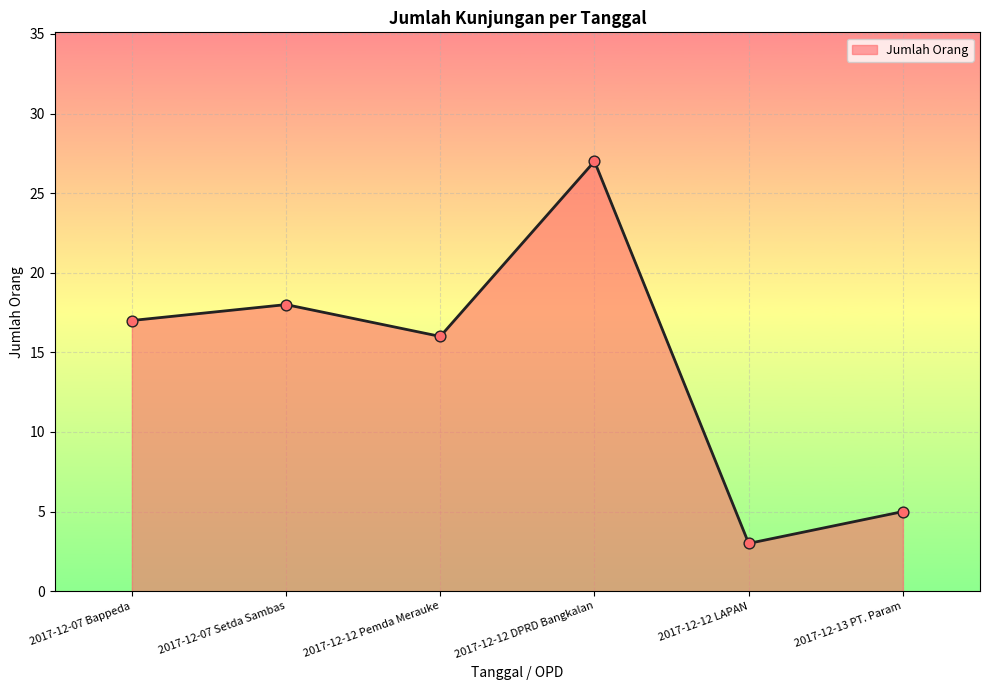

What is the ratio of the value at 2017-12-07 Bappeda to the value at 2017-12-12 Pemda Merauke?

1.1